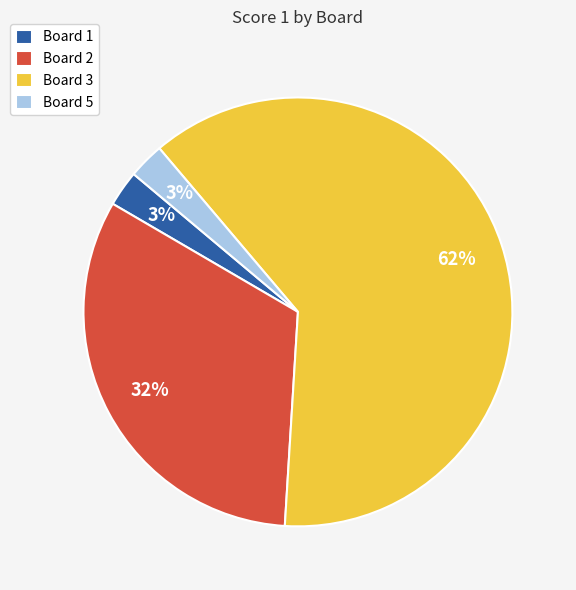

To the nearest percent, what portion does Board 5 represent?

3%